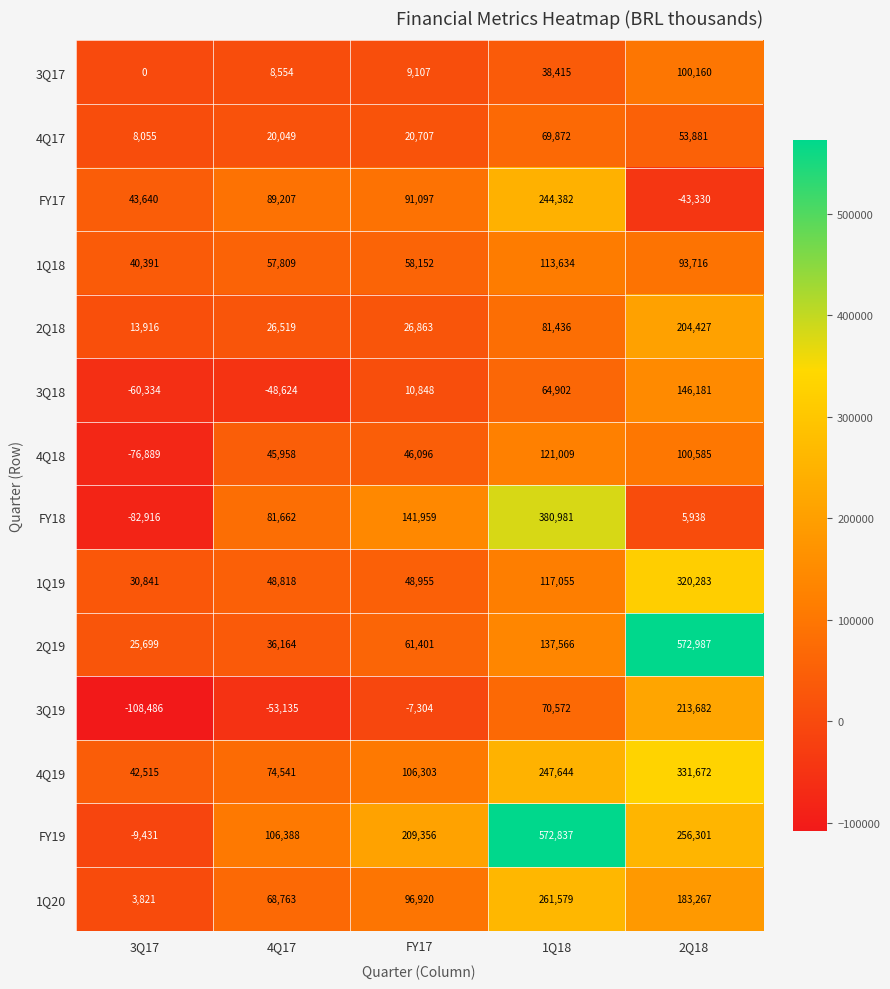

What is the difference between the highest and lowest values at 4Q17?

159523